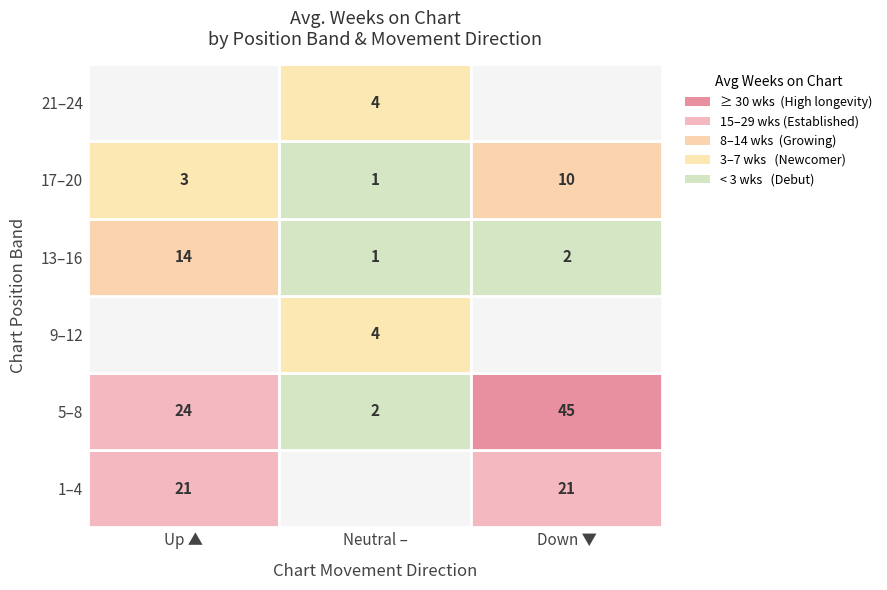

What is the minimum value shown in the chart?

1